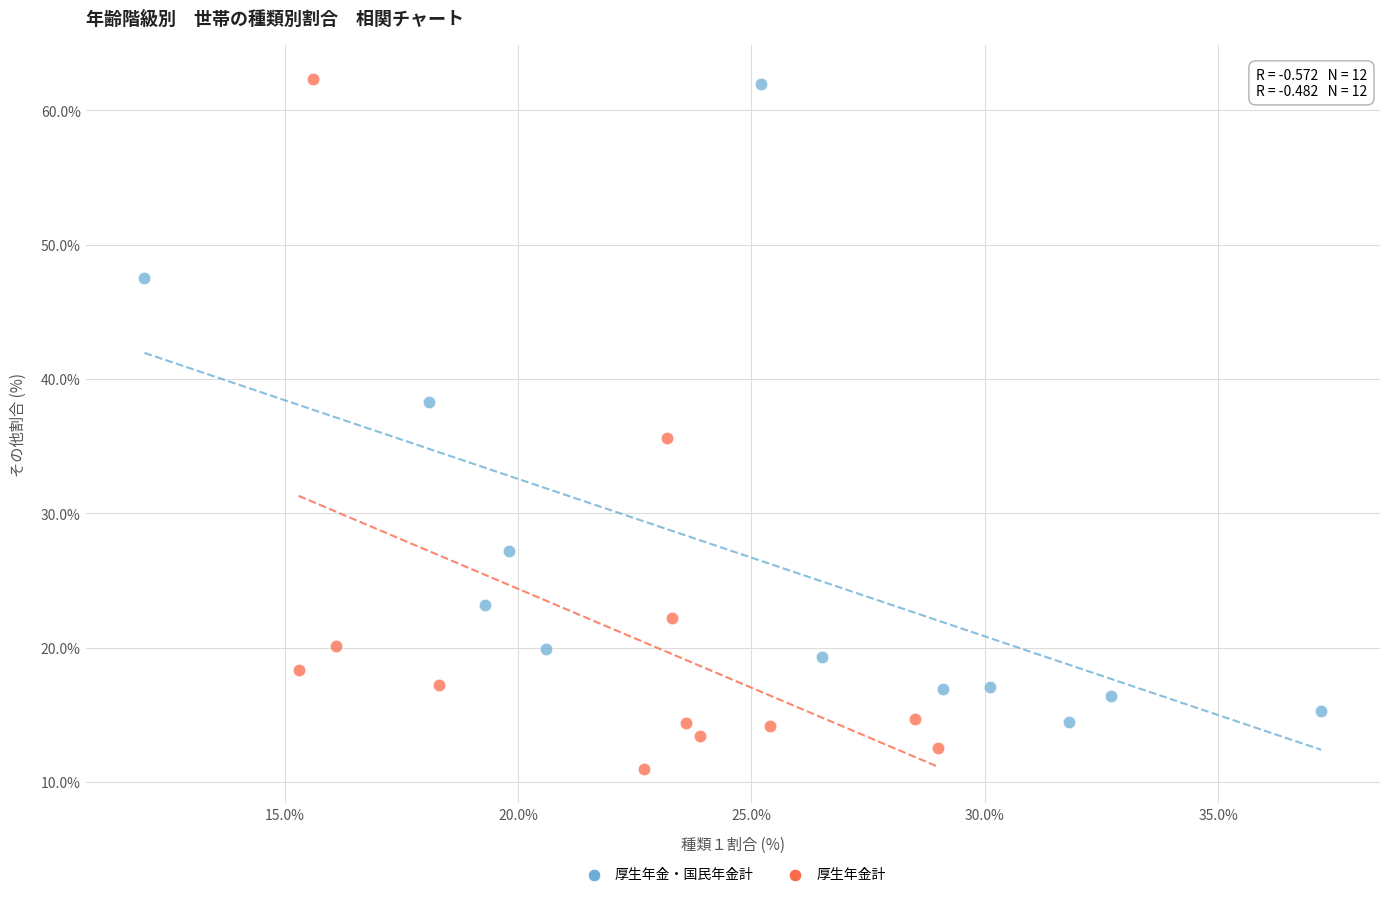

Which series reaches the minimum Y coordinate?

厚生年金計